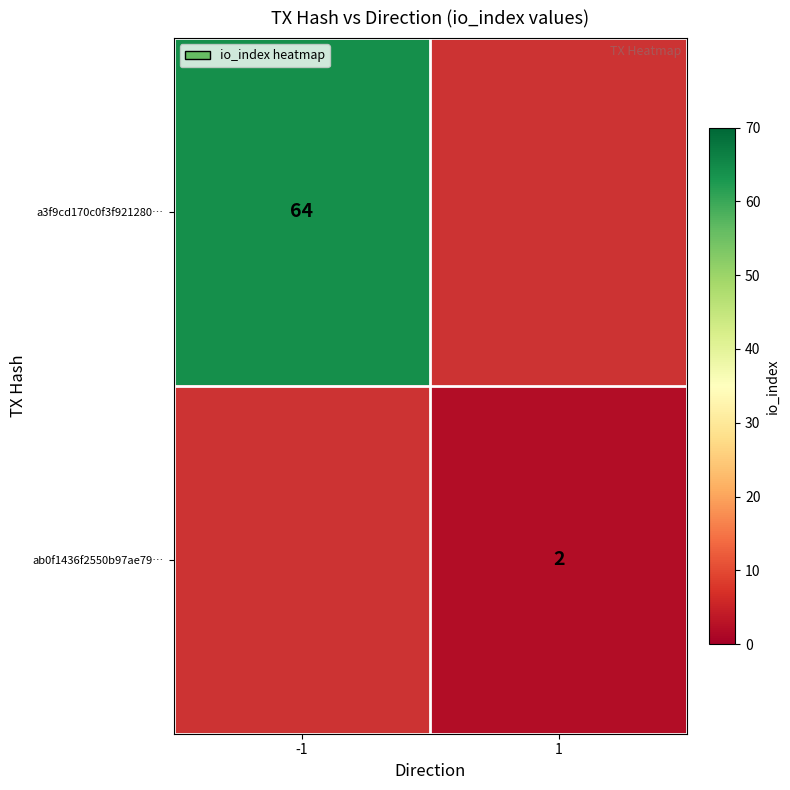

The ab0f1436f2550b97ae79… series shows 3 at 1. True or false?

False